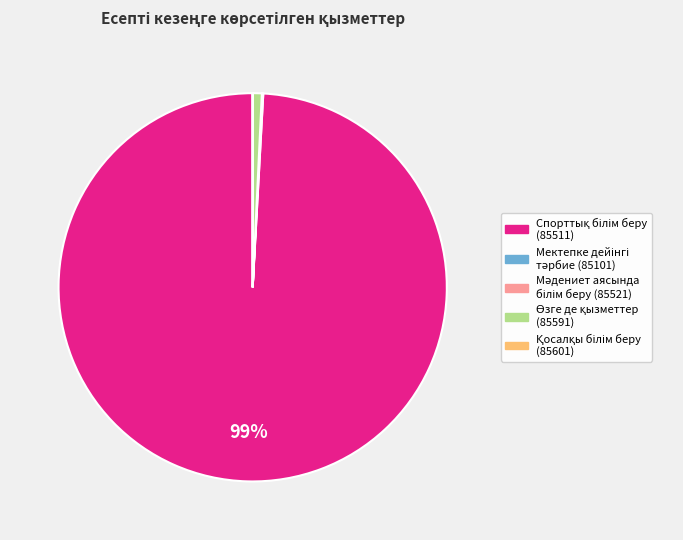

To the nearest percent, what is the difference between the largest and smallest slice percentages?

99%